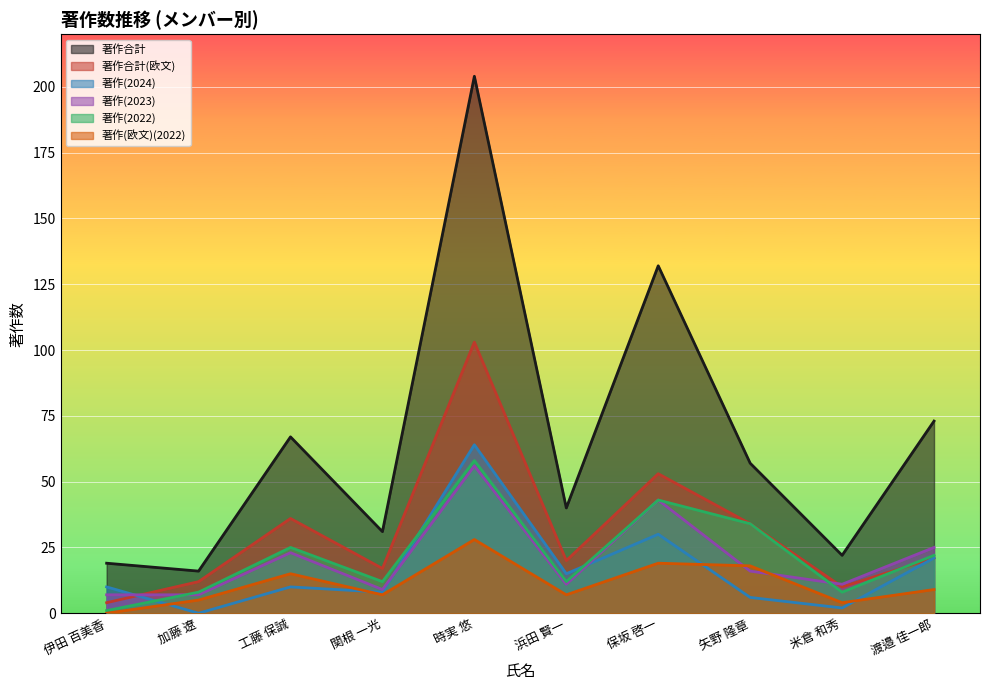

How many interior local valleys does the 著作(欧文)(2022) series have?

3